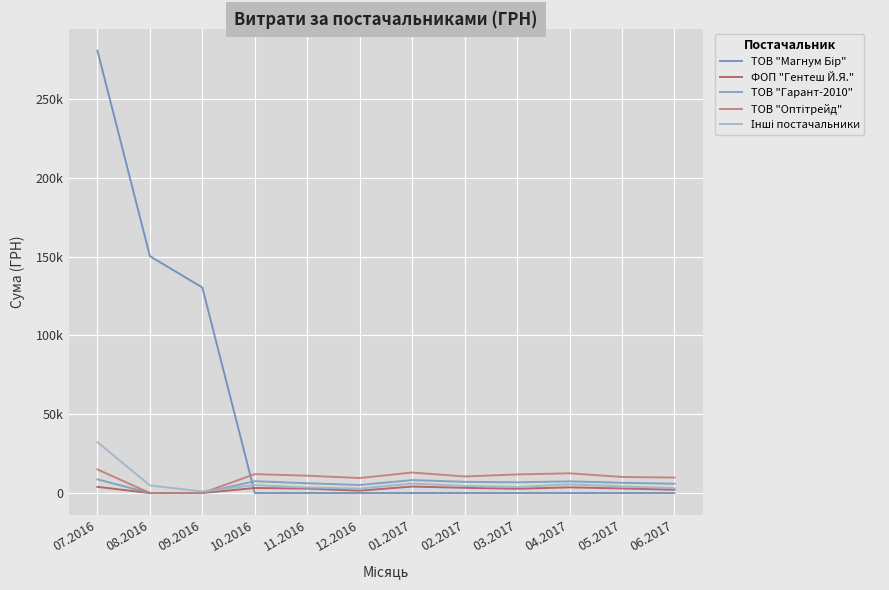

True or false: ТОВ "Гарант-2010" and ТОВ "Оптітрейд" cross at least once.

False